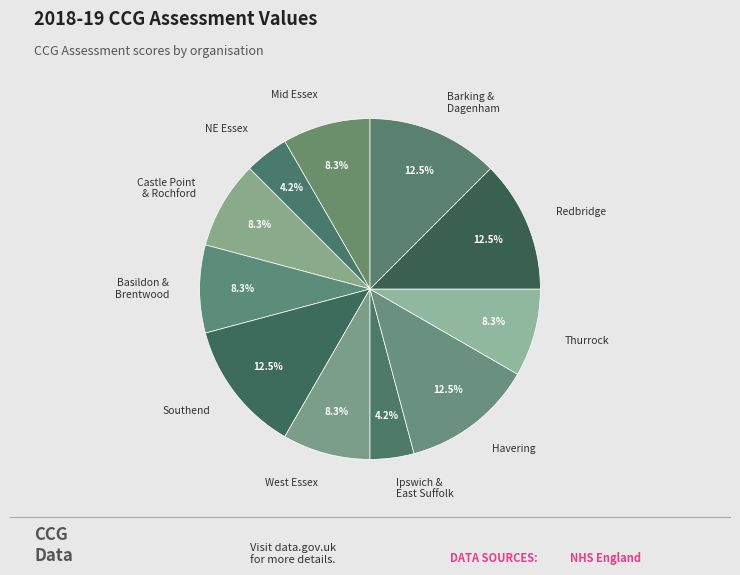

Is Thurrock the majority of the pie?

No